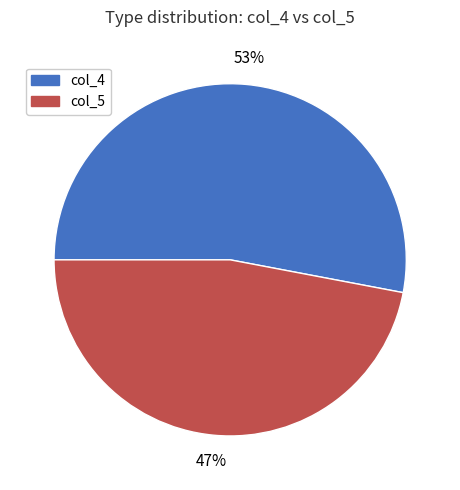

What is the largest slice in the pie chart?

col_4